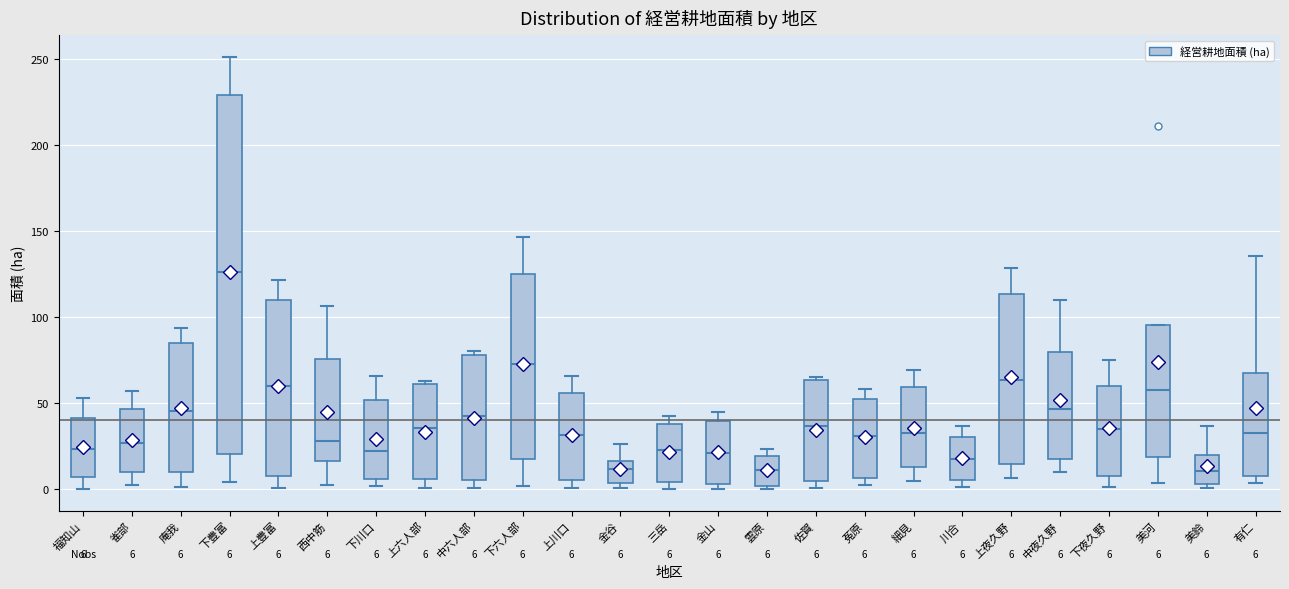

Which box is the tallest, from its lower edge to its upper edge?

下豊富